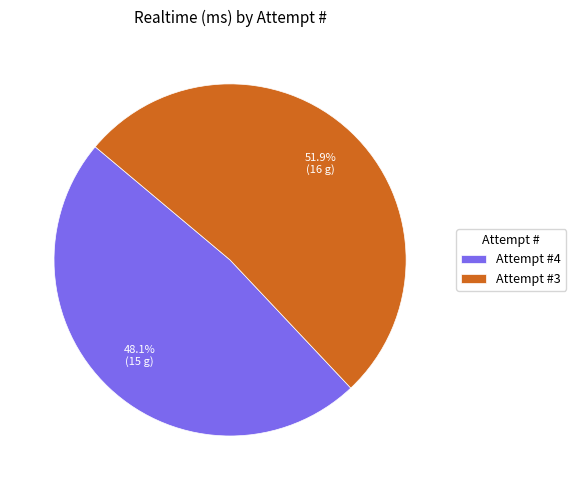

How many segments does this pie chart have?

2